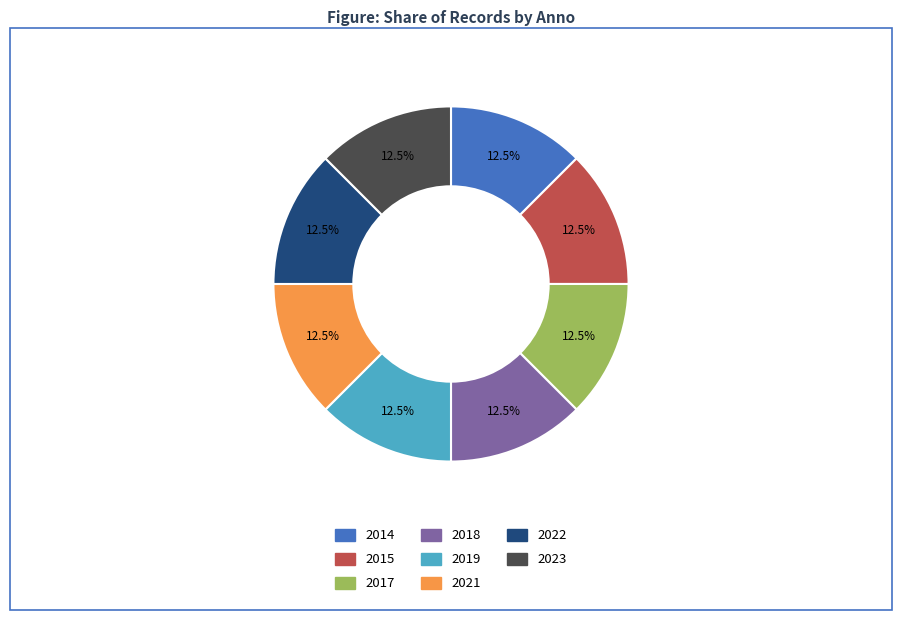

Is there any slice that represents more than half of the pie?

No